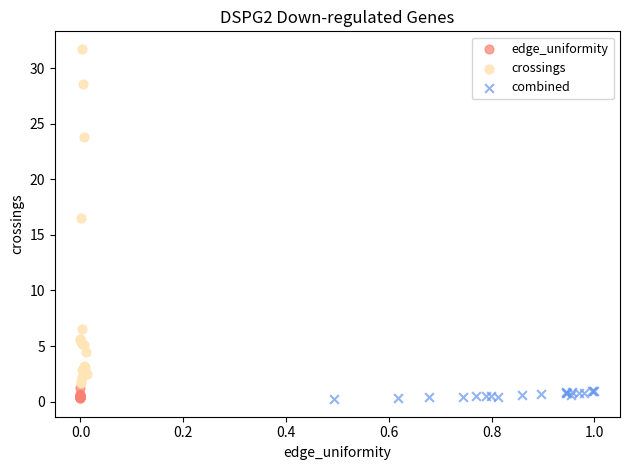

What are all the series names shown in the legend?

edge_uniformity, crossings, combined